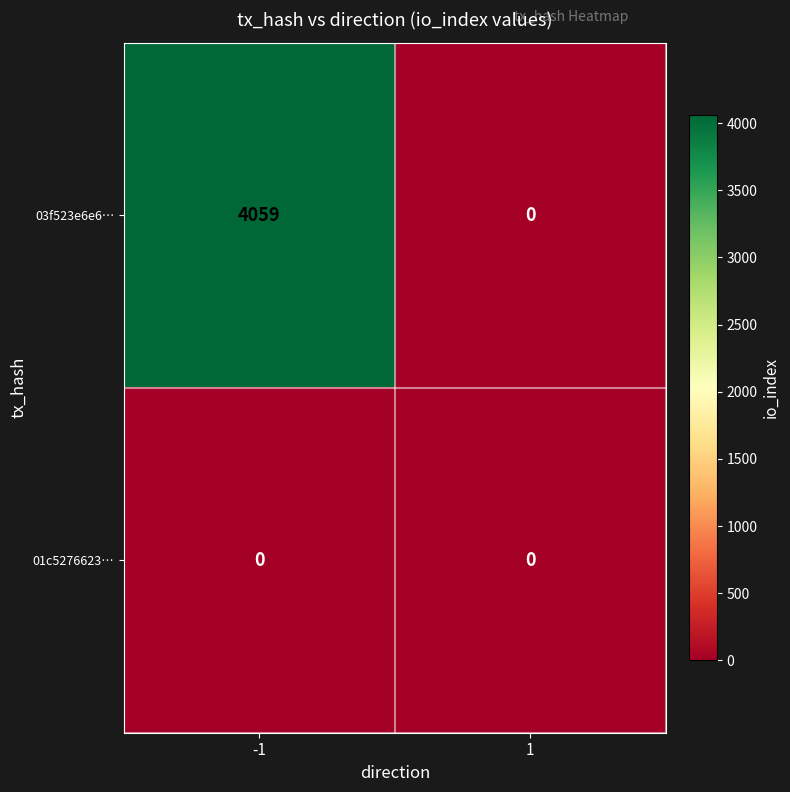

How many series are shown in this chart?

2